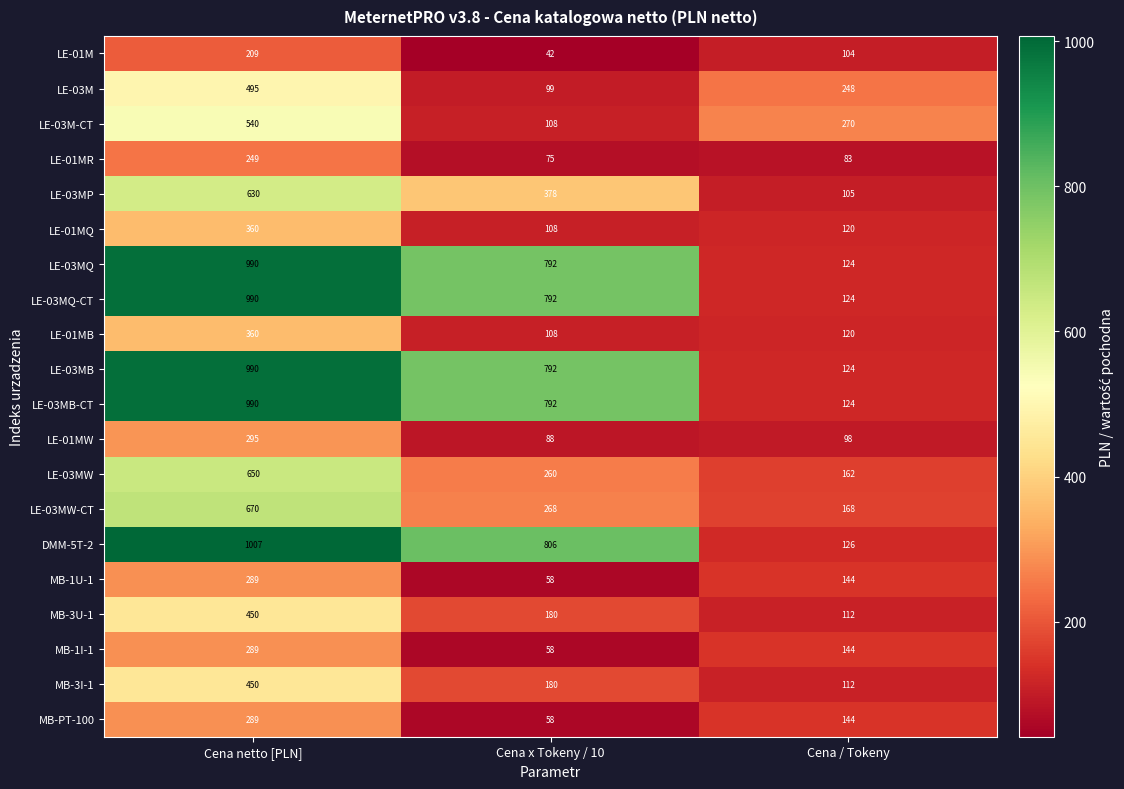

At which category is the sum across all series the highest?

Cena netto [PLN]